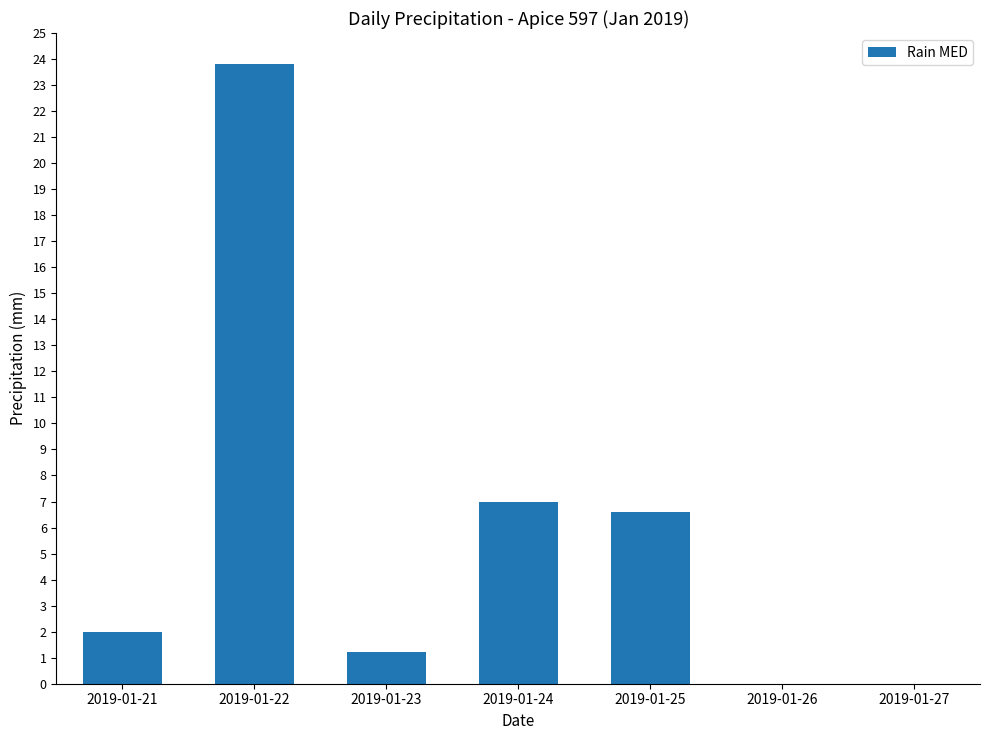

What is the sum of all values?

40.6